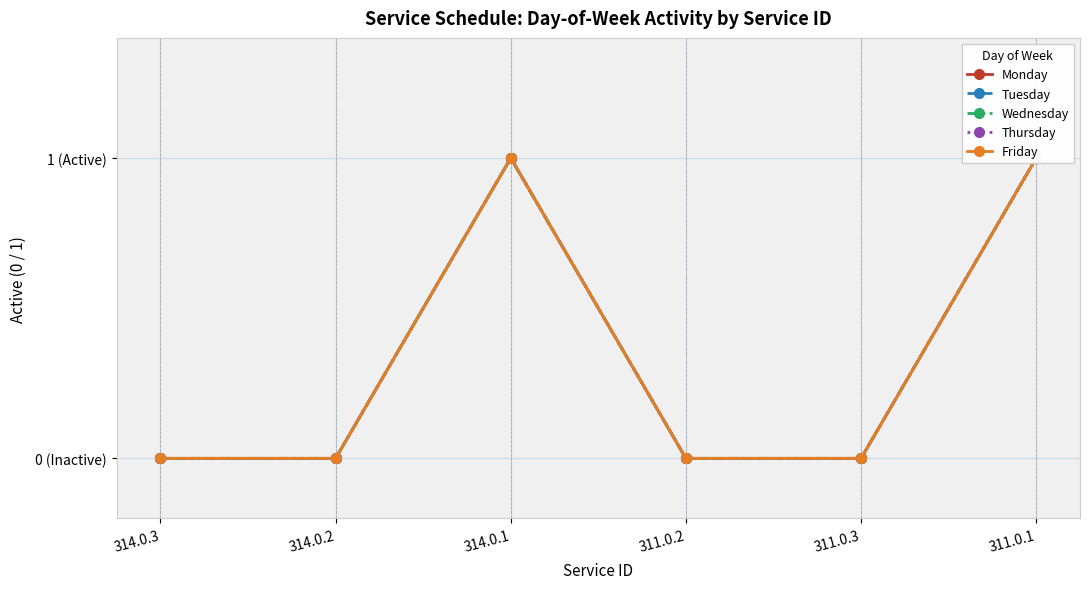

Reading left to right, list all the values displayed in this chart.

Monday: 0	0	1	0	0	1
Tuesday: 0	0	1	0	0	1
Wednesday: 0	0	1	0	0	1
Thursday: 0	0	1	0	0	1
Friday: 0	0	1	0	0	1